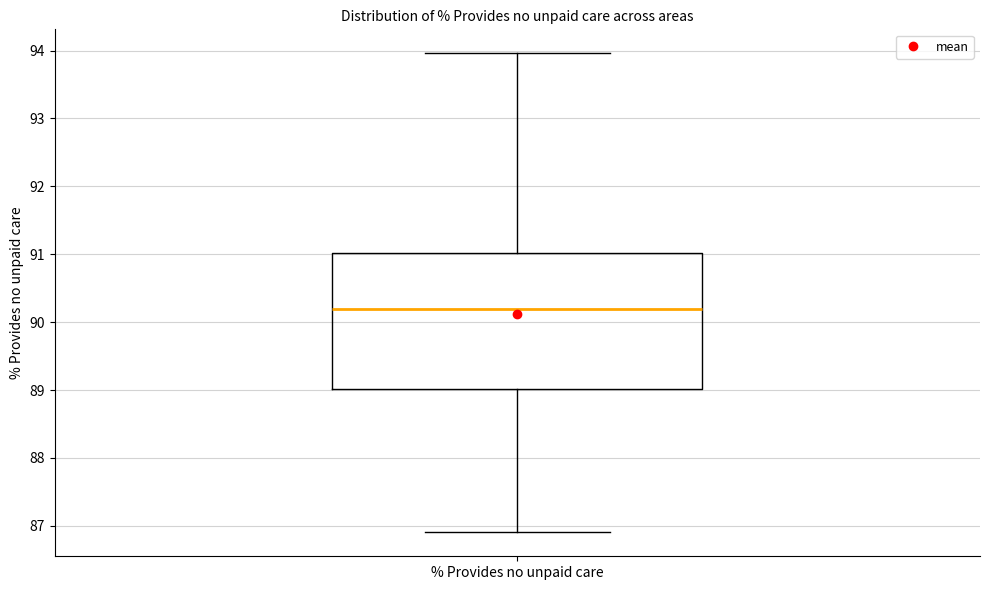

Read this box plot against the y-axis: the position of the median line, the range covered by the box, and the ends of both whiskers. The values are not printed on the chart, so give them approximately, as read against the axis.

median 90.2, box 89.0 to 91.0, whiskers 86.9 to 94.0